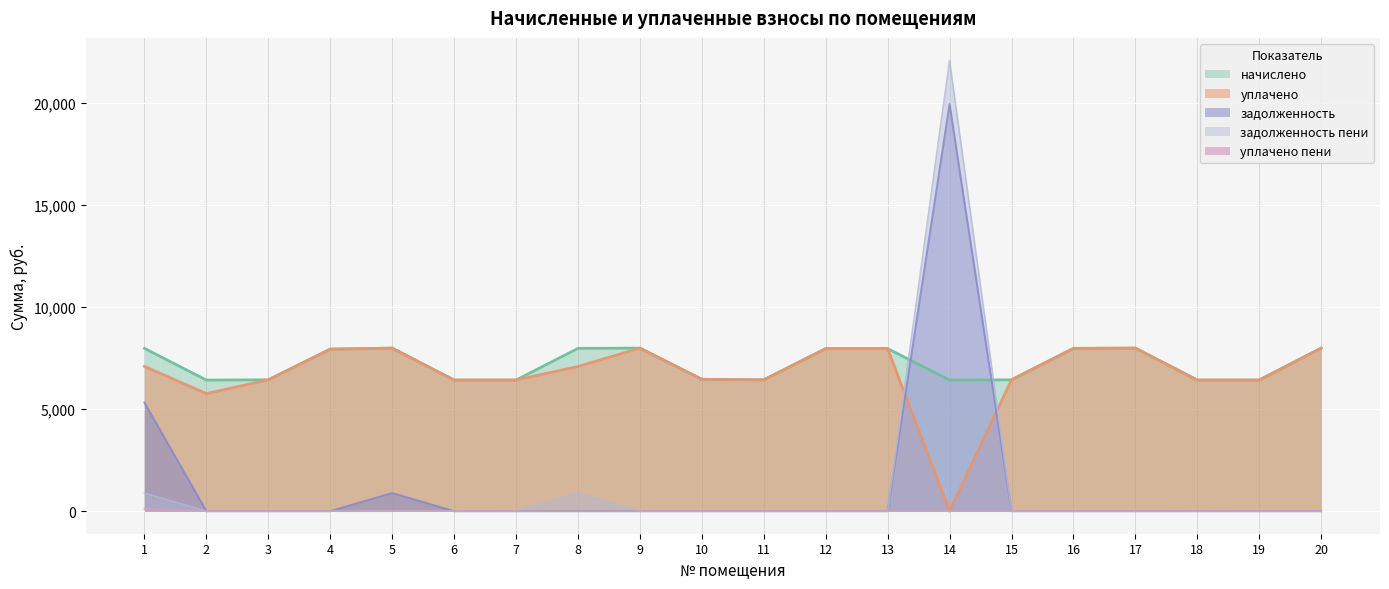

How many lines are shown in the chart?

5